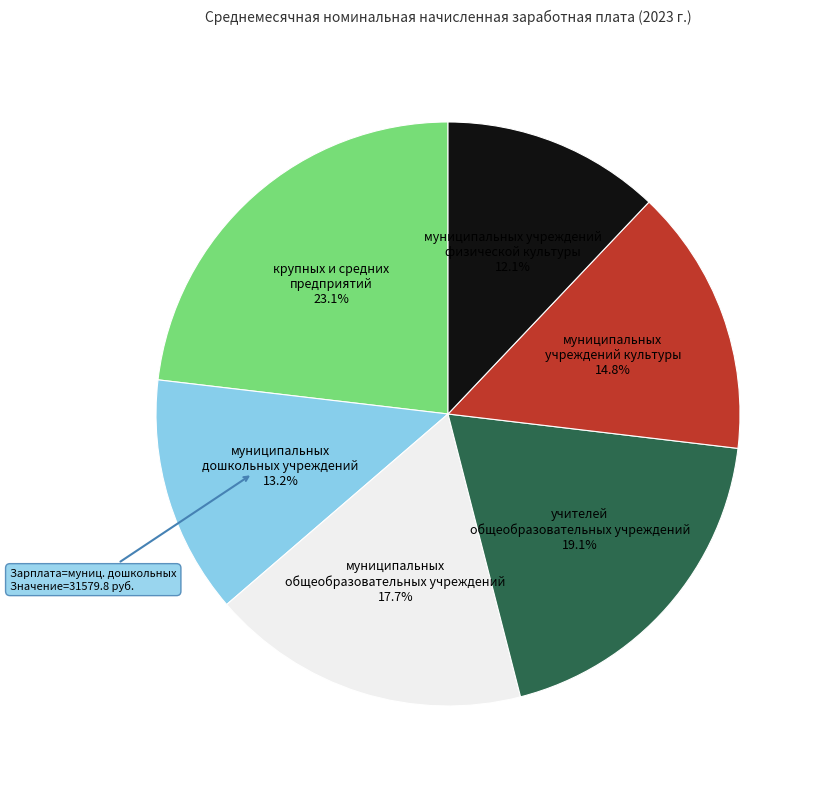

Does any single category account for the majority?

No